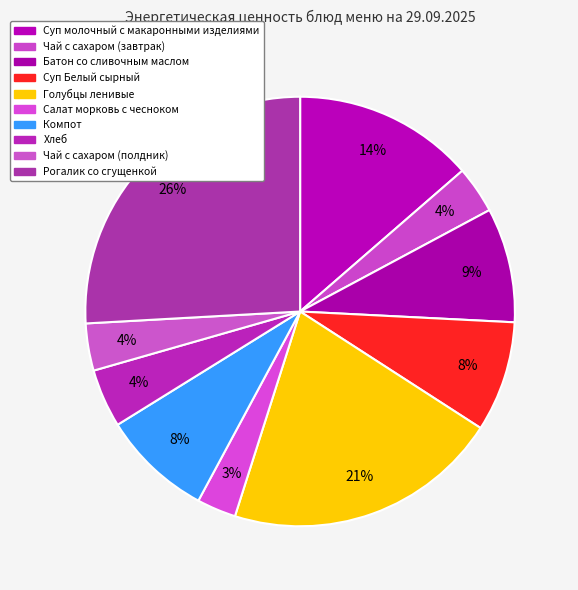

Is the sum of Суп Белый сырный and Голубцы ленивые greater than half?

No